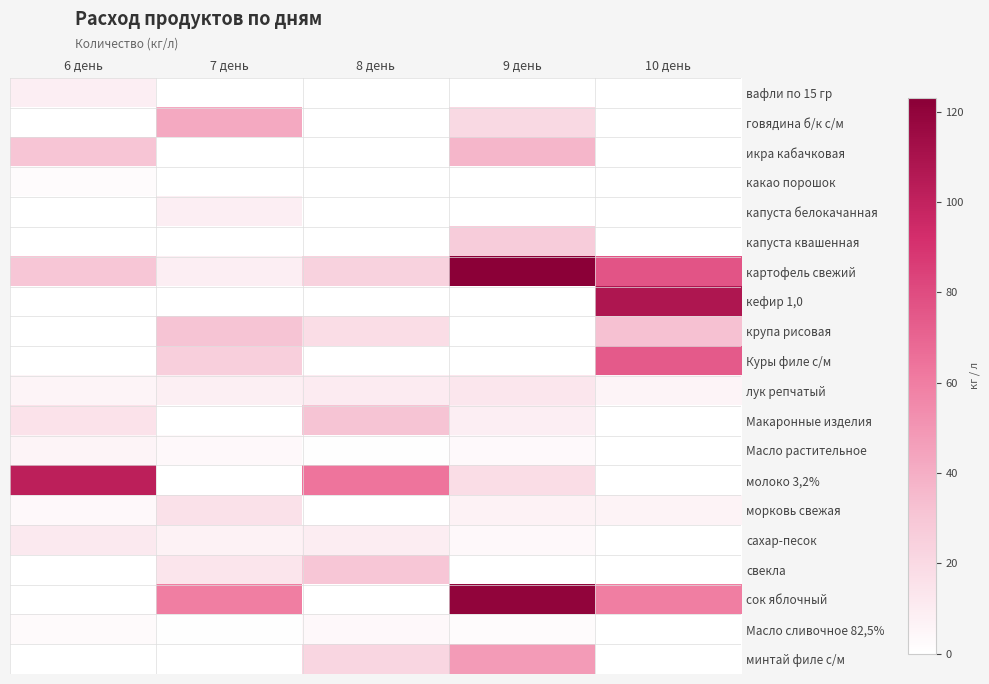

Reading right to left, what are all the values shown in this chart?

вафли по 15 гр: 10 день=0.0	9 день=0.0	8 день=0.0	7 день=0.0	6 день=9.0
говядина б/к с/м: 10 день=0.0	9 день=19.8	8 день=0.0	7 день=42.0	6 день=0.0
икра кабачковая: 10 день=0.0	9 день=36.6	8 день=0.0	7 день=0.0	6 день=30.3
какао порошок: 10 день=0.0	9 день=0.0	8 день=0.0	7 день=0.0	6 день=2.4
капуста белокачанная: 10 день=0.0	9 день=0.0	8 день=0.0	7 день=9.0	6 день=0.0
капуста квашенная: 10 день=0.0	9 день=27.0	8 день=0.0	7 день=0.0	6 день=0.0
картофель свежий: 10 день=76.5	9 день=123.0	8 день=24.0	7 день=9.0	6 день=30.0
кефир 1,0: 10 день=108.0	9 день=0.0	8 день=0.0	7 день=0.0	6 день=0.0
крупа рисовая: 10 день=32.4	9 день=0.0	8 день=18.0	7 день=31.2	6 день=0.0
Куры филе с/м: 10 день=74.1	9 день=0.0	8 день=0.0	7 день=25.2	6 день=0.0
лук репчатый: 10 день=5.8	9 день=13.4	8 день=10.2	7 день=8.5	6 день=5.4
Макаронные изделия: 10 день=0.0	9 день=9.0	8 день=31.2	7 день=0.0	6 день=15.0
Масло растительное: 10 день=0.0	9 день=2.9	8 день=0.9	7 день=3.6	6 день=5.7
молоко 3,2%: 10 день=0.0	9 день=18.0	8 день=63.6	7 день=0.0	6 день=102.0
морковь свежая: 10 день=6.6	9 день=6.8	8 день=0.1	7 день=15.6	6 день=3.8
сахар-песок: 10 день=0.0	9 день=3.8	8 день=9.2	7 день=7.0	6 день=12.0
свекла: 10 день=0.0	9 день=0.0	8 день=30.0	7 день=13.5	6 день=0.0
сок яблочный: 10 день=60.0	9 день=120.0	8 день=0.0	7 день=60.0	6 день=0.0
Масло сливочное 82,5%: 10 день=0.0	9 день=2.2	8 день=3.8	7 день=0.6	6 день=2.7
минтай филе с/м: 10 день=0.0	9 день=48.0	8 день=21.9	7 день=0.0	6 день=0.0